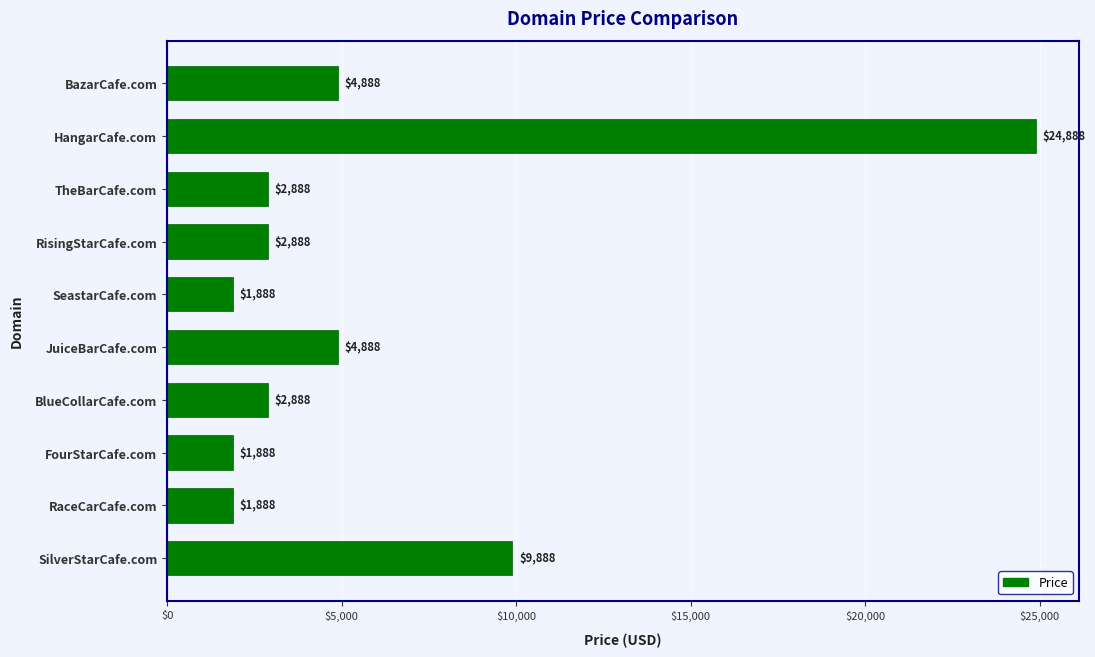

Reading top to bottom, extract all data points from this chart.

4888	24888	2888	2888	1888	4888	2888	1888	1888	9888